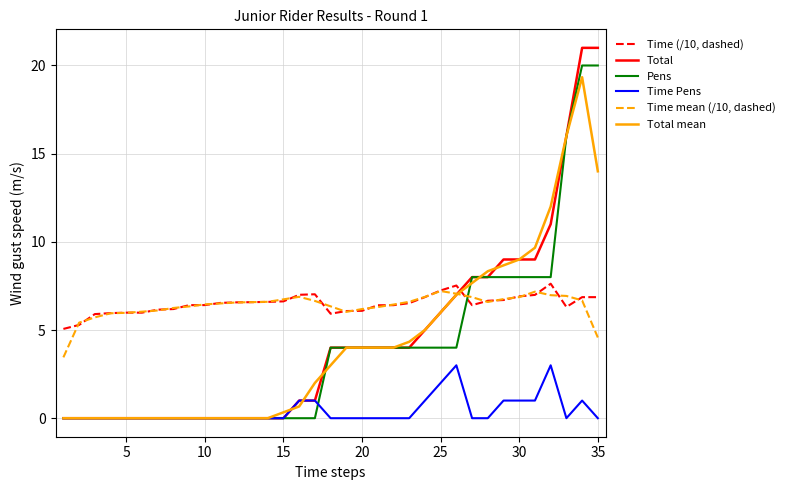

Rank the series by their maximum value, from lowest to highest.

Time Pens, Time mean (/10, dashed), Time (/10, dashed), Total mean, Pens, Total